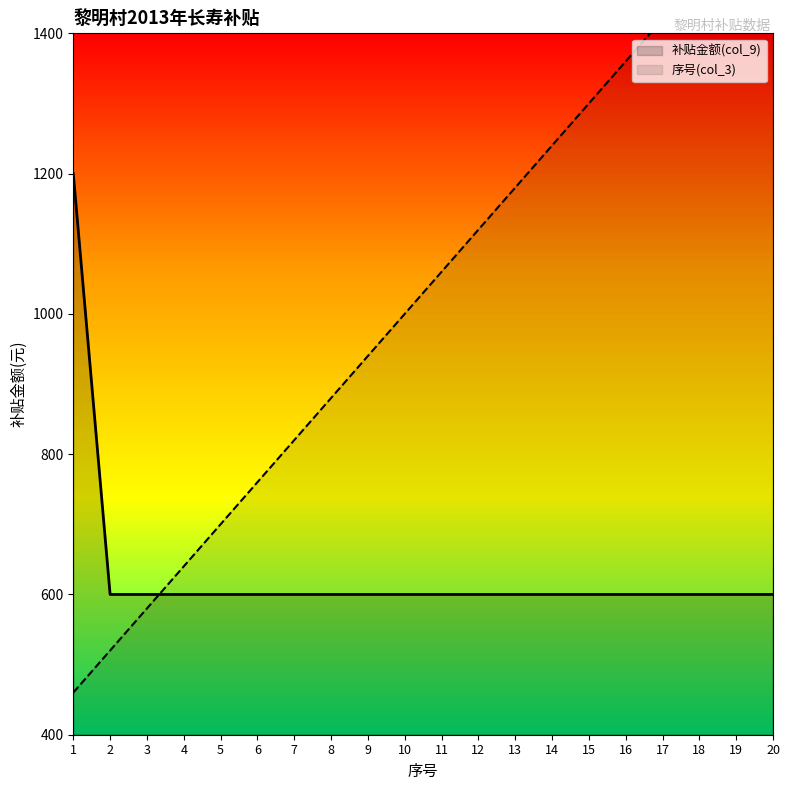

Is this an area chart (filled region under the line)?

No